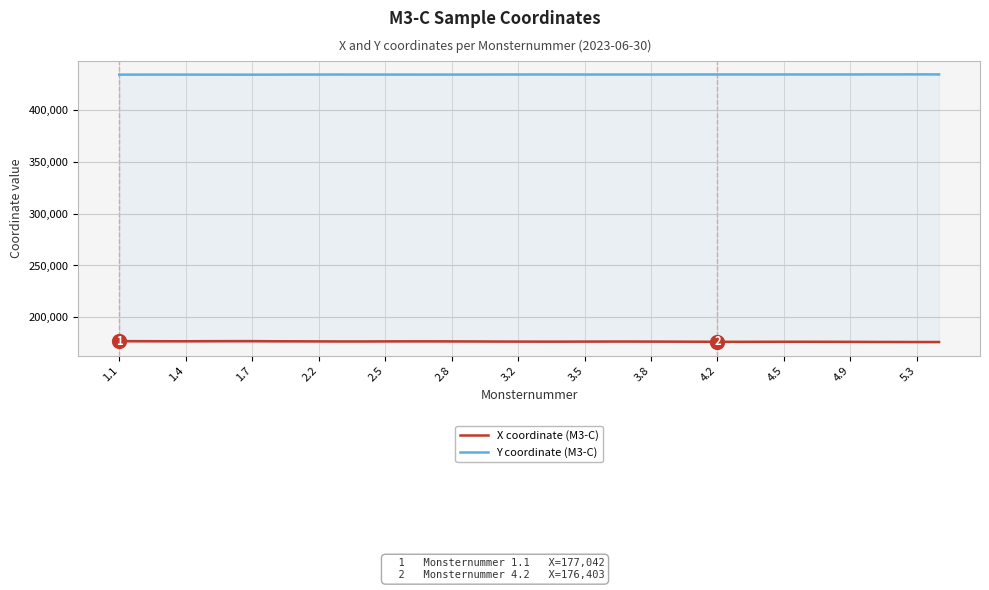

True or false: Y coordinate (M3-C) has a value of 434120 at 14.

True